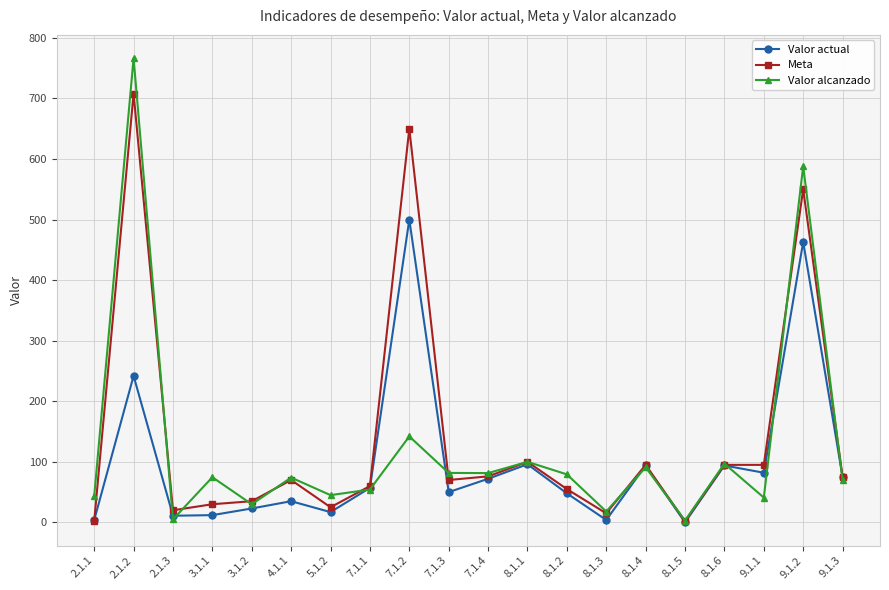

What is the sum of all Valor alcanzado values?

2485.0